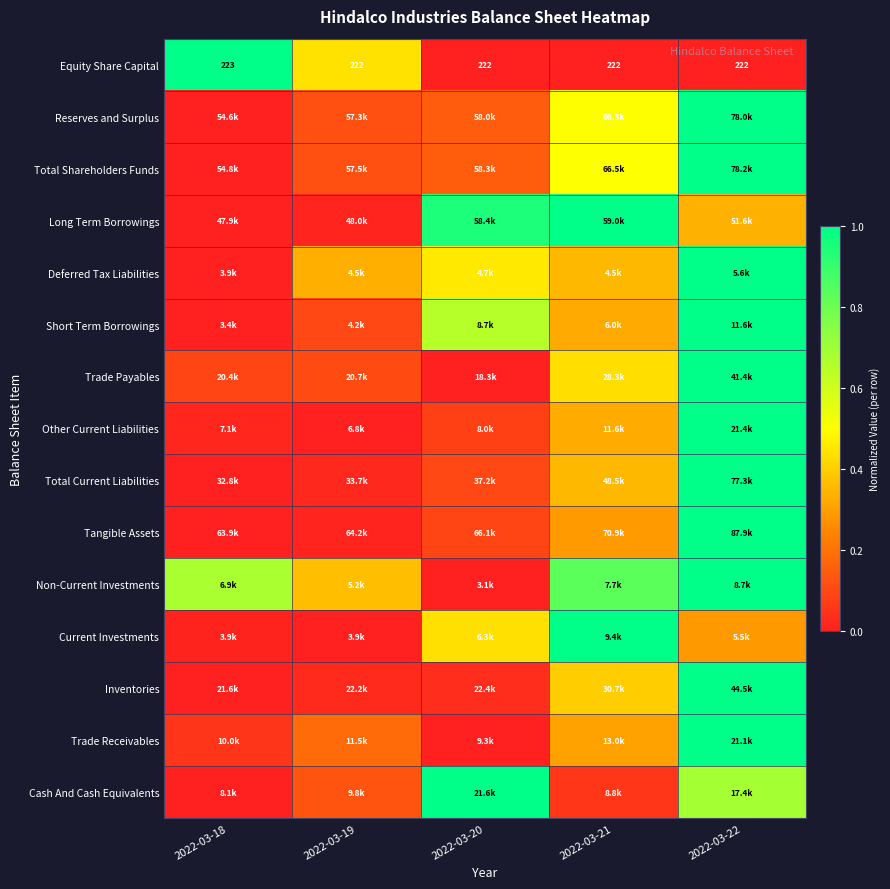

The value of Deferred Tax Liabilities at 2022-03-19 is 0.6. True or false?

False